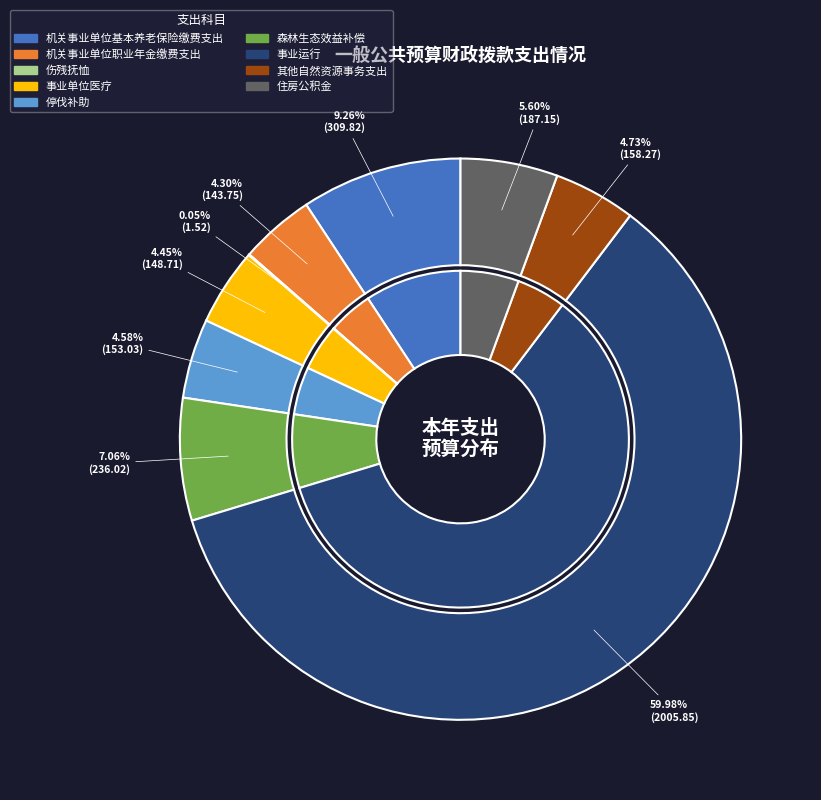

What is the change in value from 伤残抚恤 to 事业单位医疗?

+147.2